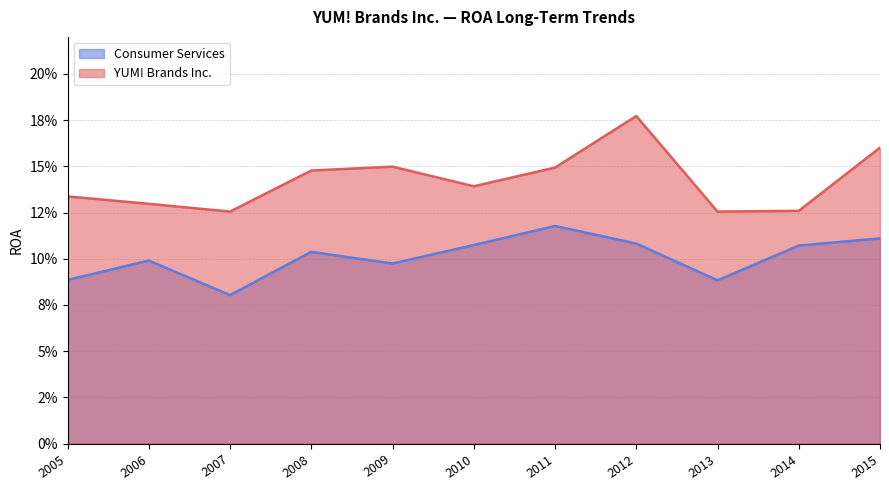

Reading right to left, list all the values displayed in this chart.

YUM! Brands Inc.: 2005=0.1	2006=0.1	2007=0.1	2008=0.1	2009=0.1	2010=0.1	2011=0.1	2012=0.2	2013=0.1	2014=0.1	2015=0.2
Consumer Services: 2005=0.1	2006=0.1	2007=0.1	2008=0.1	2009=0.1	2010=0.1	2011=0.1	2012=0.1	2013=0.1	2014=0.1	2015=0.1